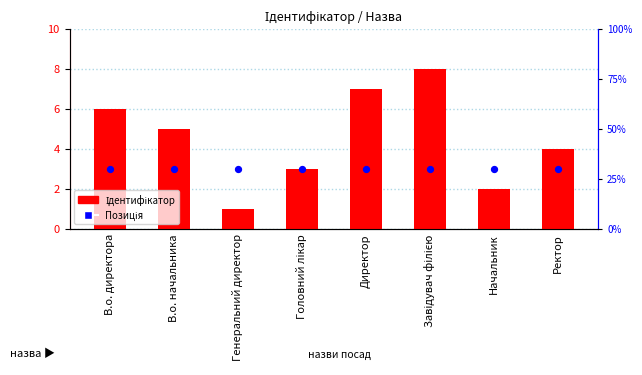

Which series has the largest Y range (max minus min)?

Ідентифікатор